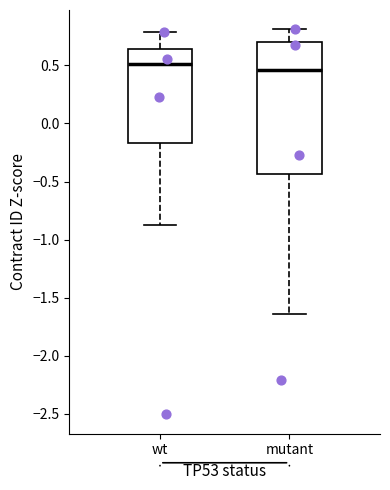

Which box is the tallest, from its lower edge to its upper edge?

mutant